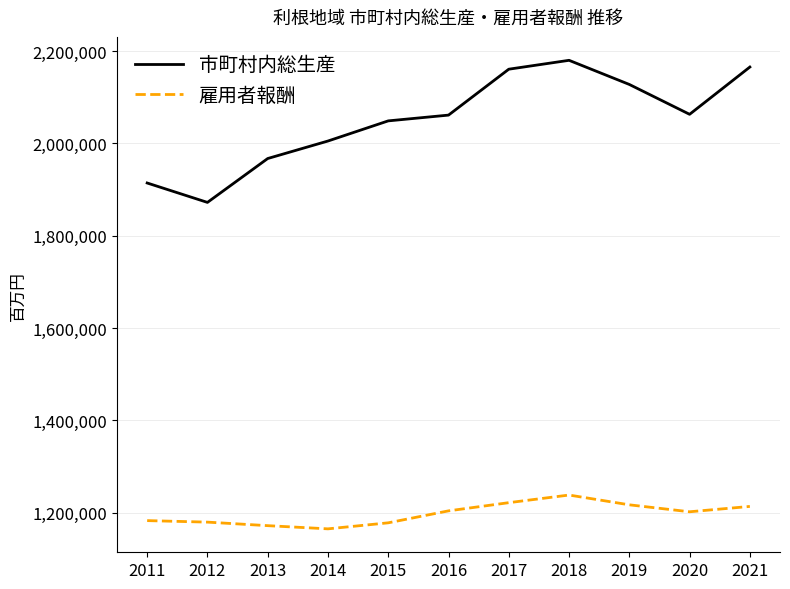

What is the maximum value shown in the chart?

2180229